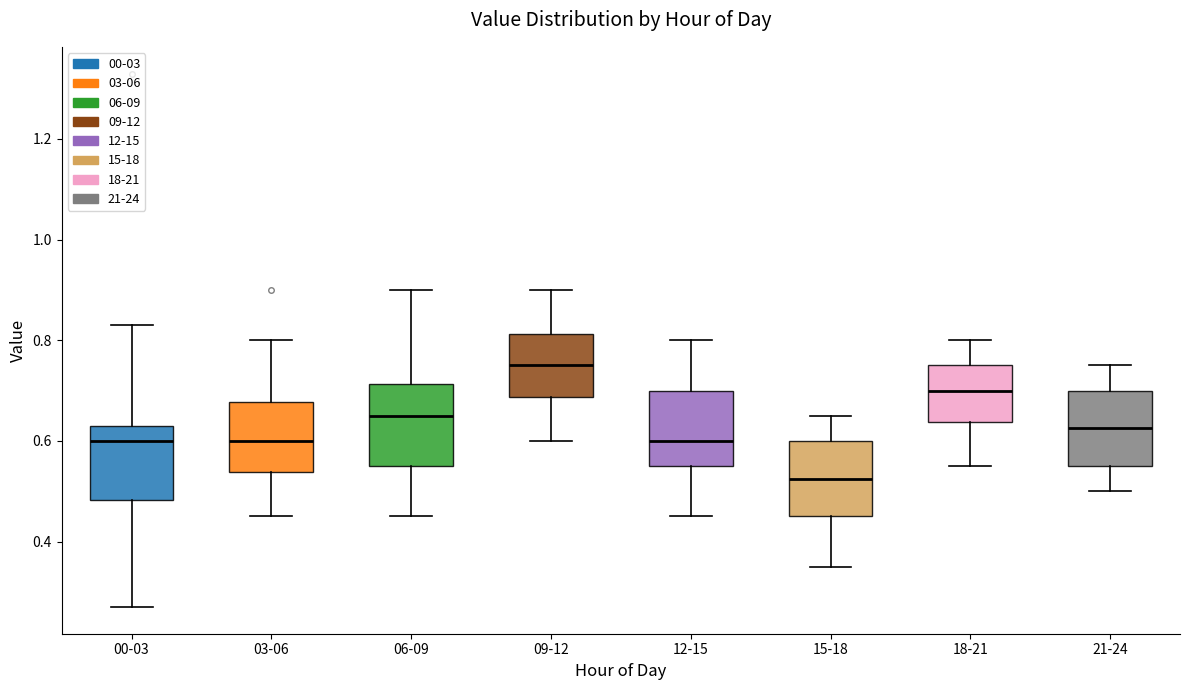

Where does the lower whisker of the box for 21-24 end on the y-axis? The values are not printed on the chart, so give them approximately, as read against the axis.

0.50